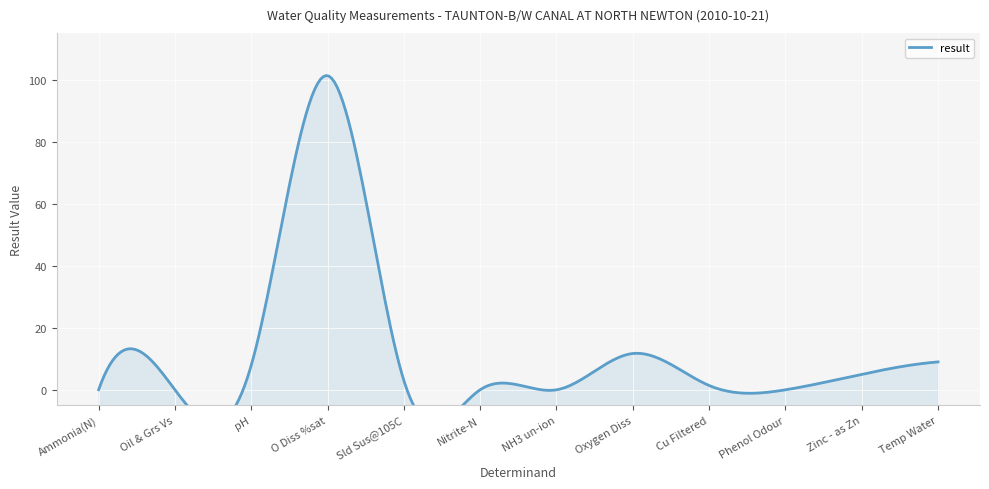

How many values are above zero?

10